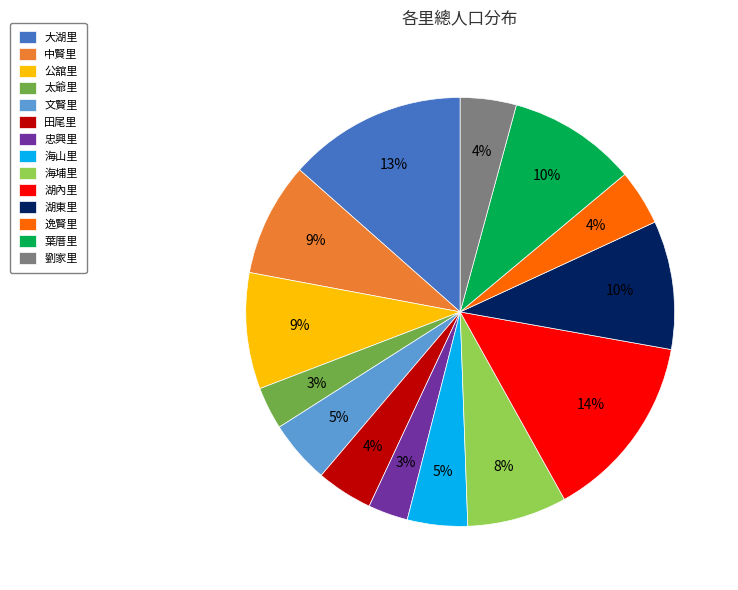

Count the number of slices in the pie.

14